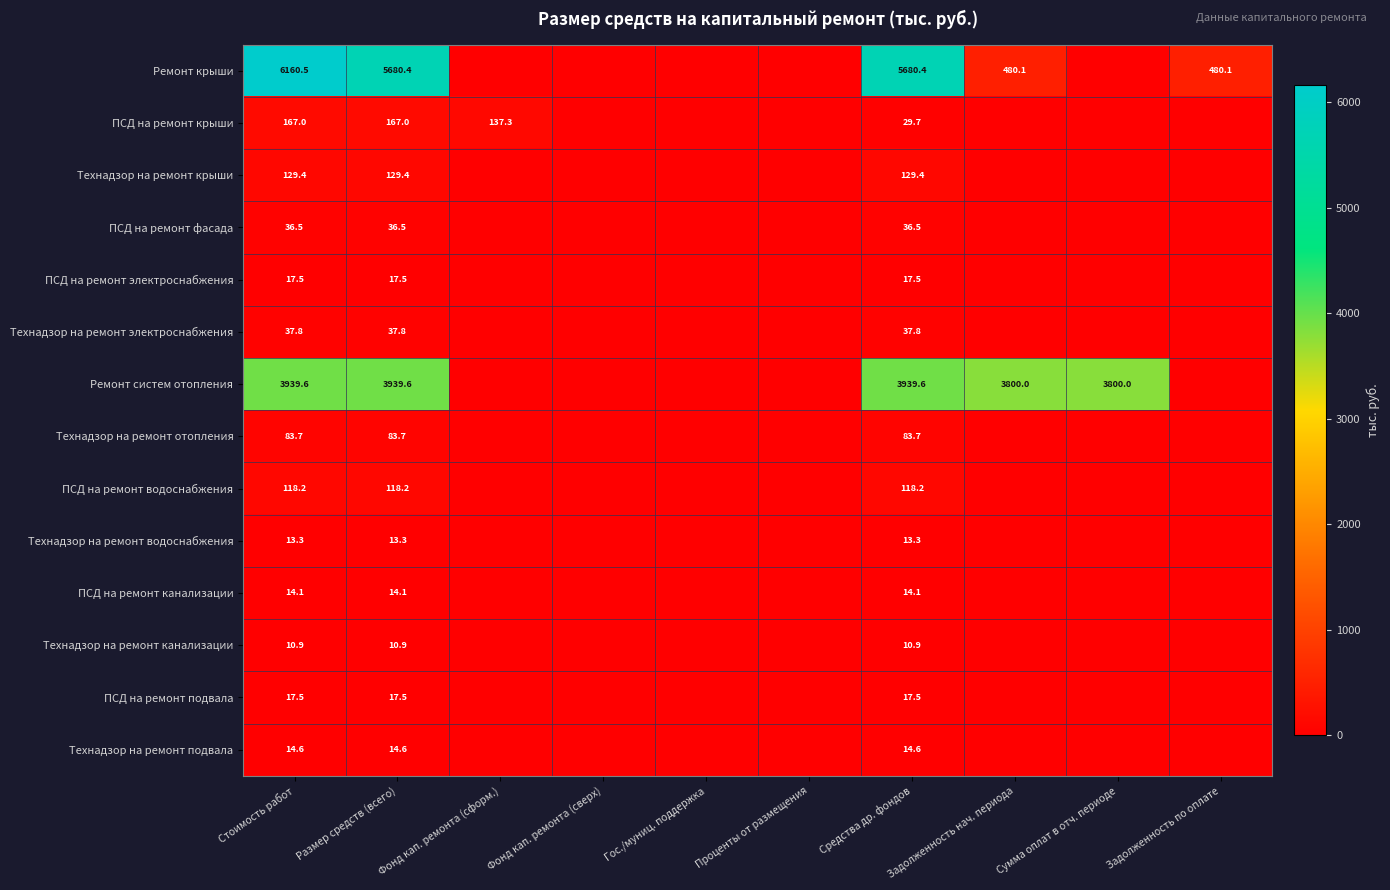

What is the difference between the highest and lowest values at Средства др. фондов?

5669.5